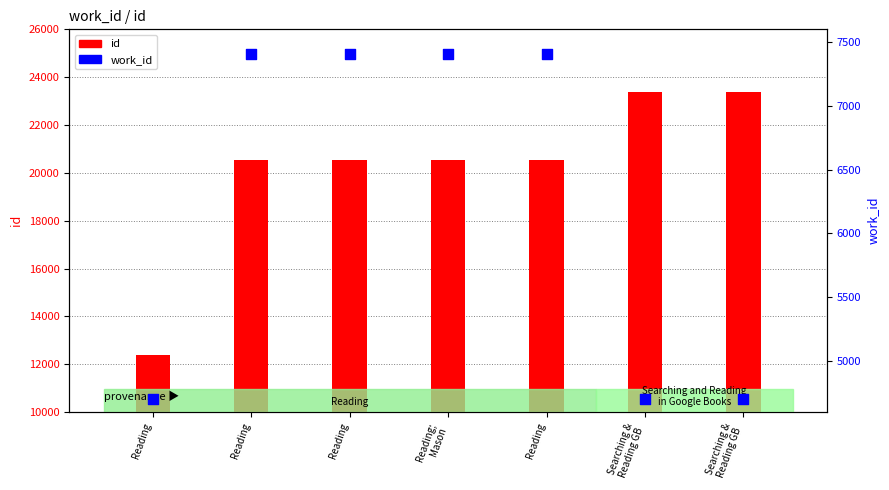

Which series contains the highest Y value?

id